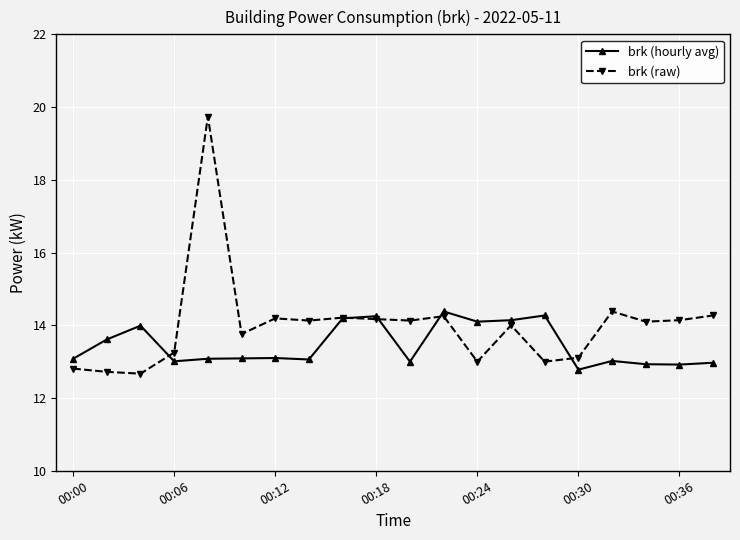

What is the lowest value of the brk (hourly avg) series?

12.8